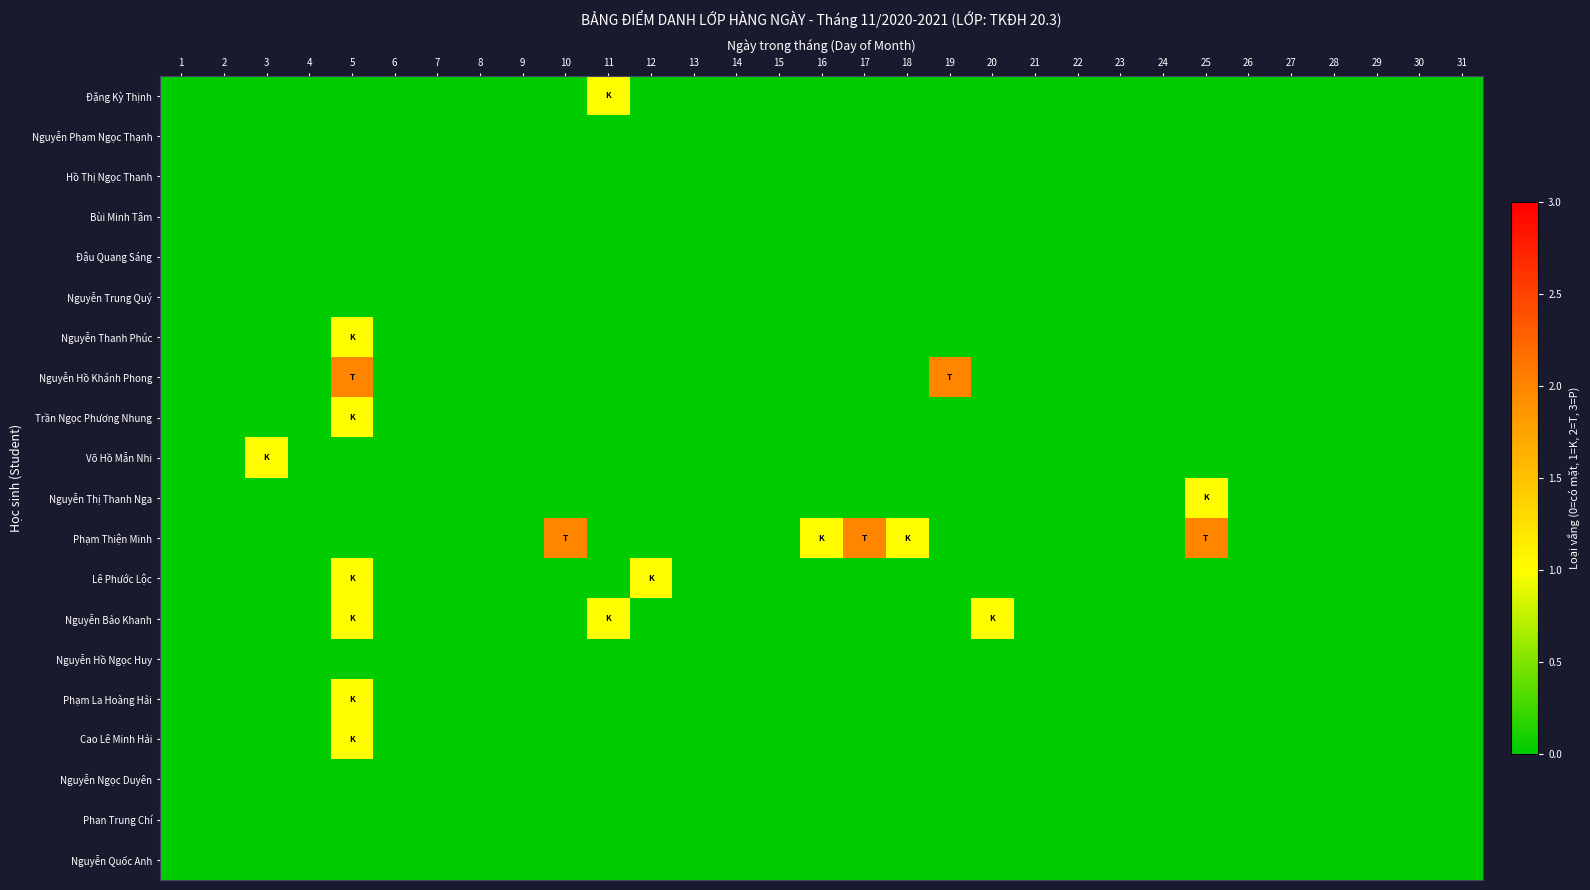

Which has a higher value, 23 or 5?

23